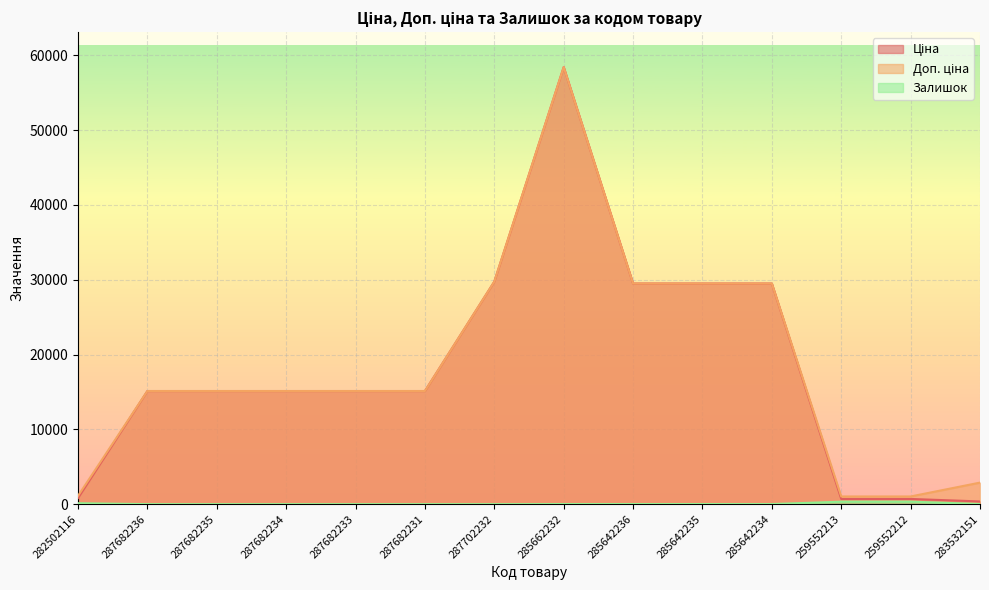

How many values in the Ціна series exceed 15120?

5